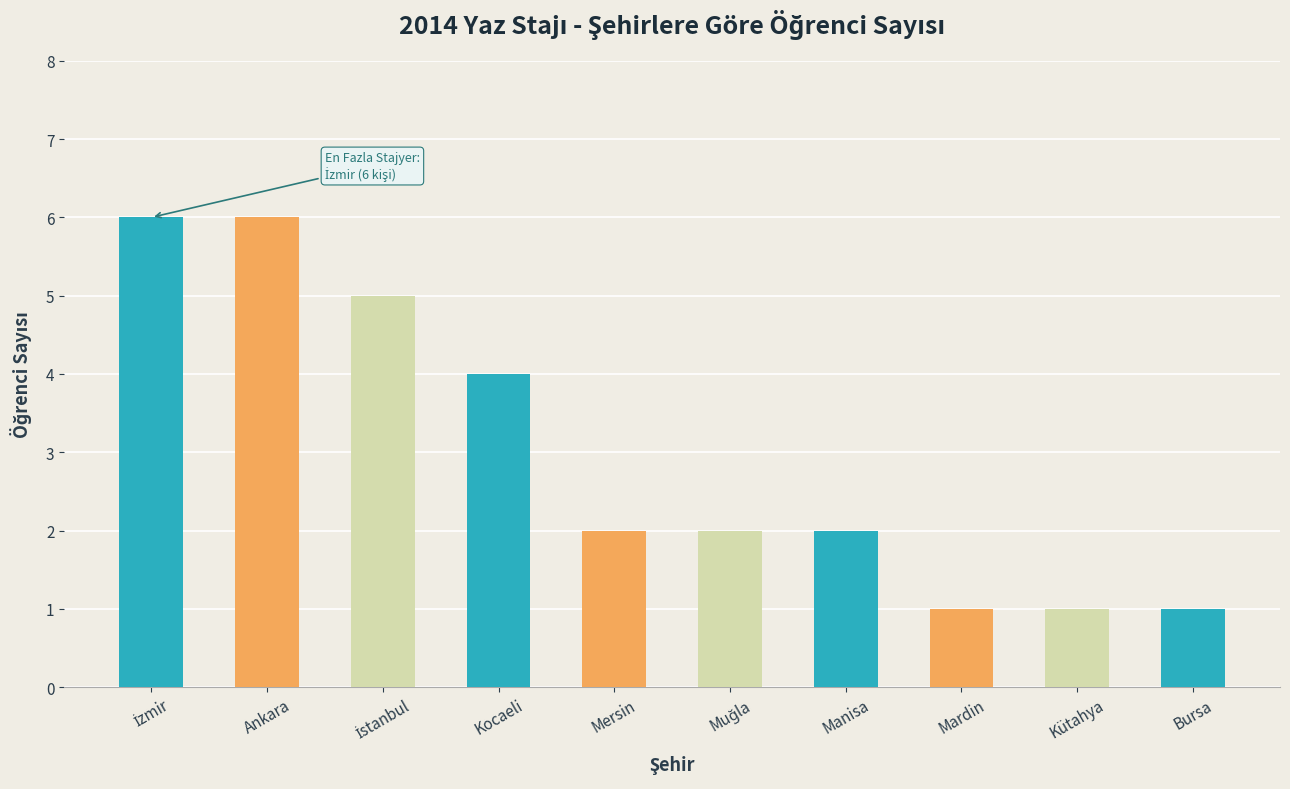

Which has a higher value, Kütahya or Kocaeli?

Kocaeli